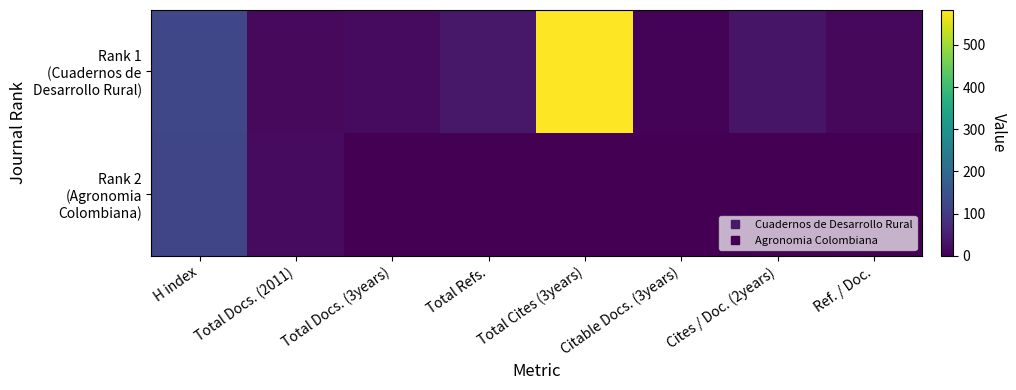

Rank the series at Citable Docs. (3years) from highest to lowest value.

Rank 1 (Cuadernos de Desarrollo Rural), Rank 2 (Agronomia Colombiana)